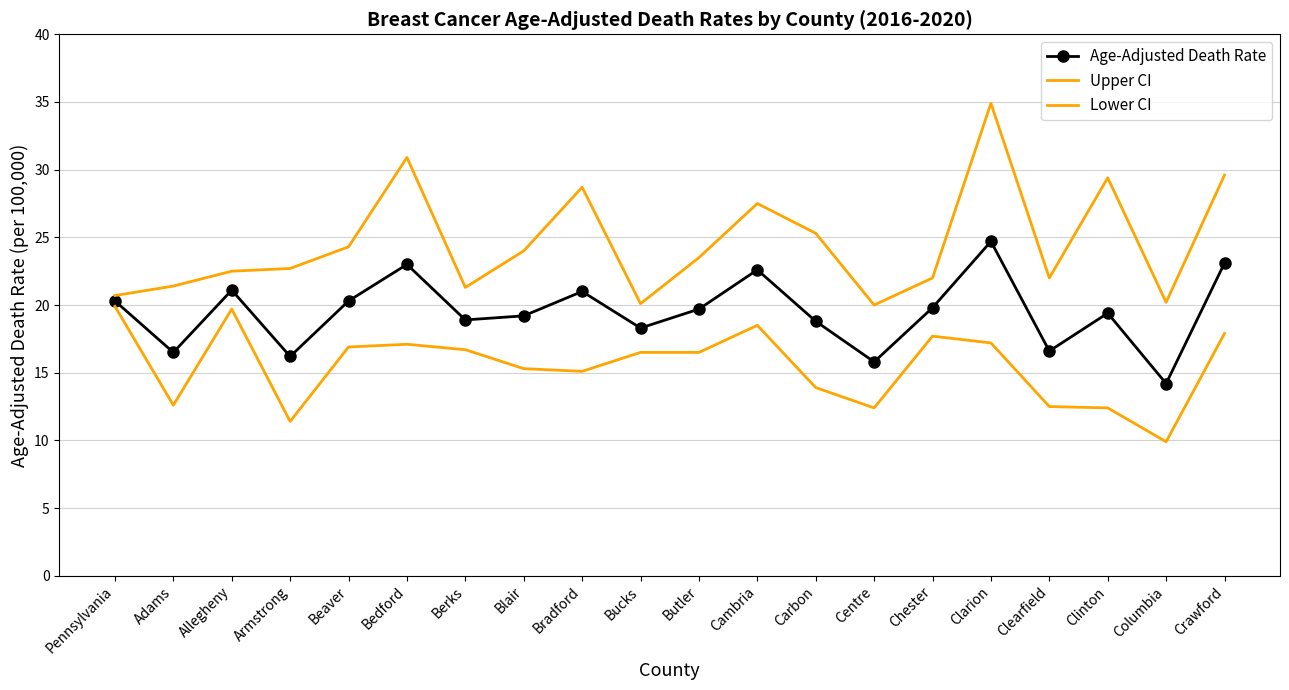

At which label does Lower CI first exceed 16?

Pennsylvania